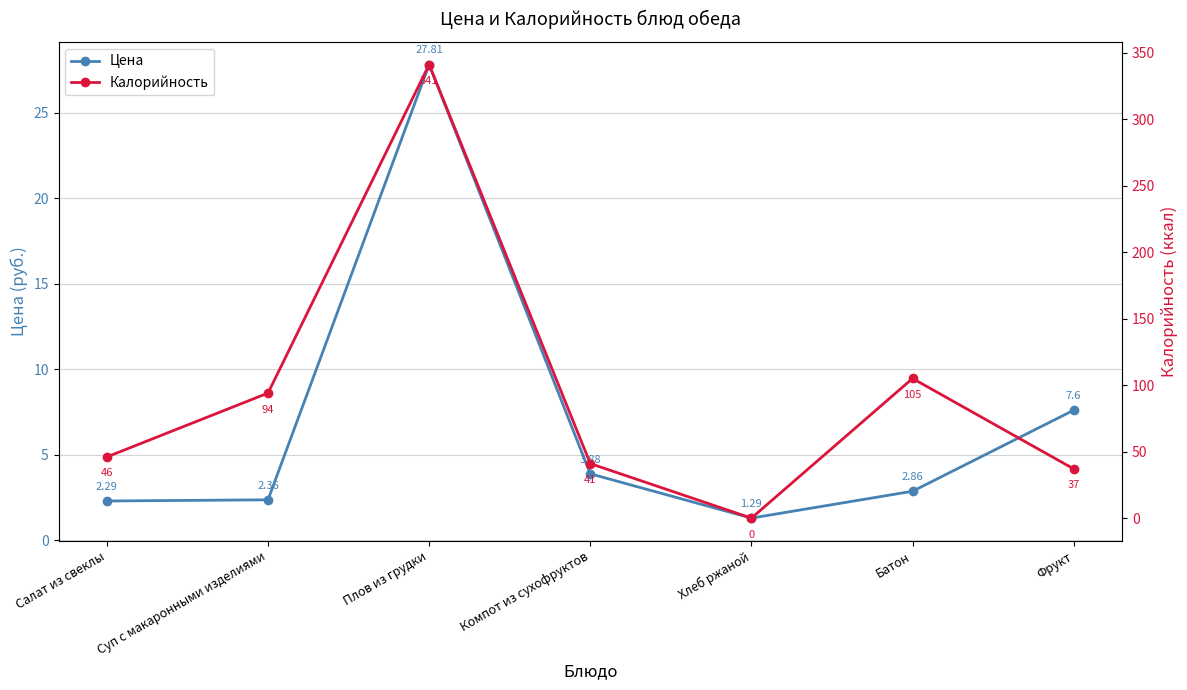

Reading right to left, transcribe all the data shown in this chart.

Цена: 7.6	2.9	1.3	3.9	27.8	2.4	2.3
Калорийность: 37.0	105.0	0.0	41.0	341.0	94.0	46.0